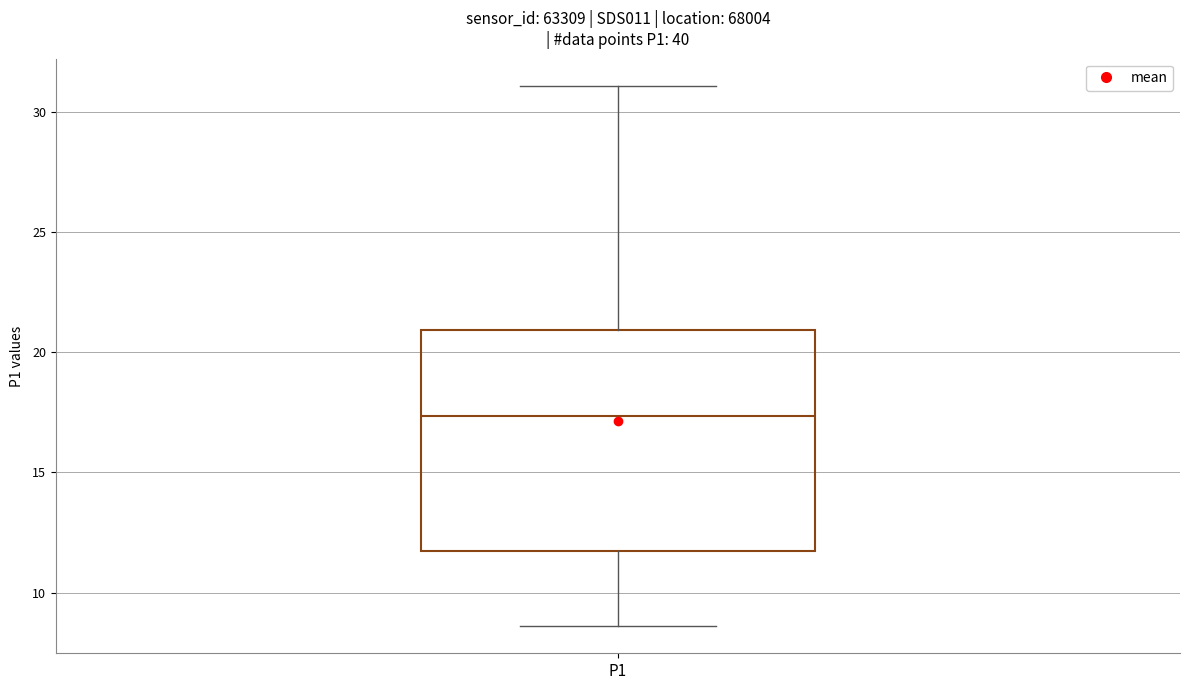

Read this box plot against the y-axis: the position of the median line, the range covered by the box, and the ends of both whiskers. The values are not printed on the chart, so give them approximately, as read against the axis.

median 17.5, box 11.5 to 21.0, whiskers 8.5 to 31.0